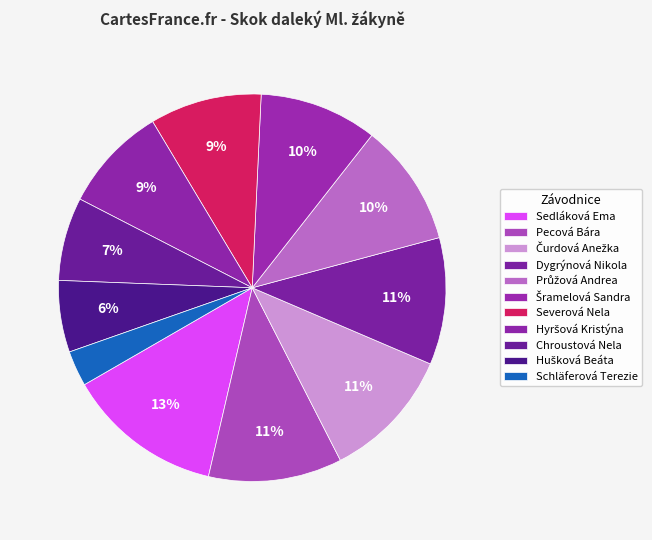

Which category has the smallest portion of the pie?

Schläferová Terezie